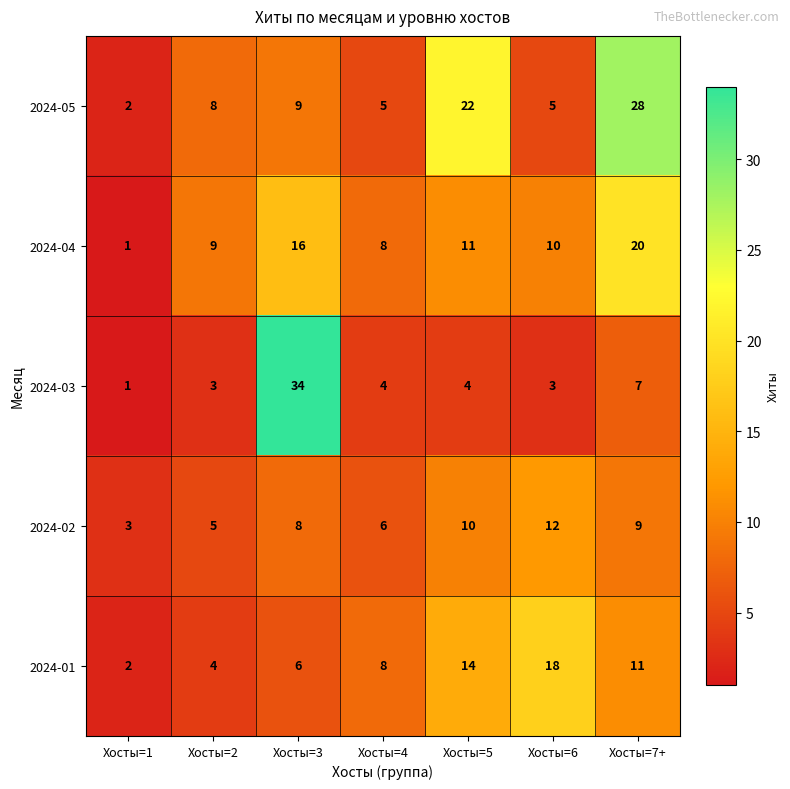

Count the number of categories in the chart.

7